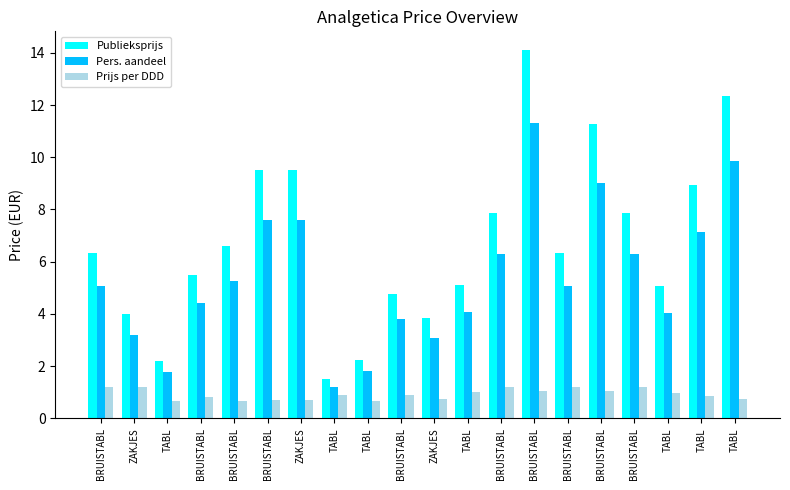

The value of Publieksprijs at TABL is 2.2. True or false?

False